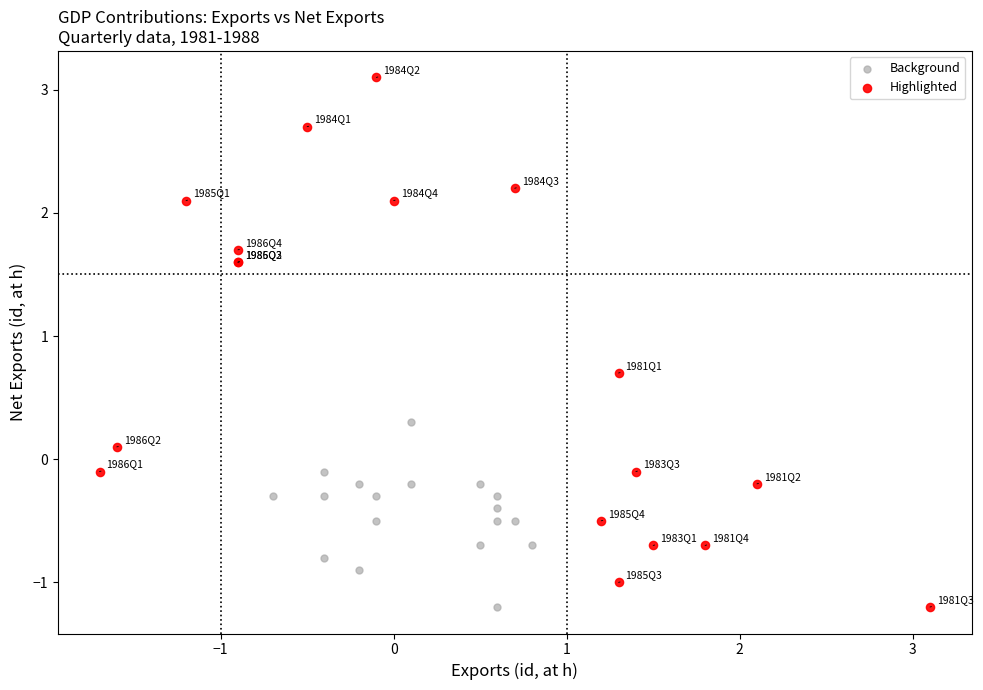

Which series has the widest spread of Y values?

Highlighted